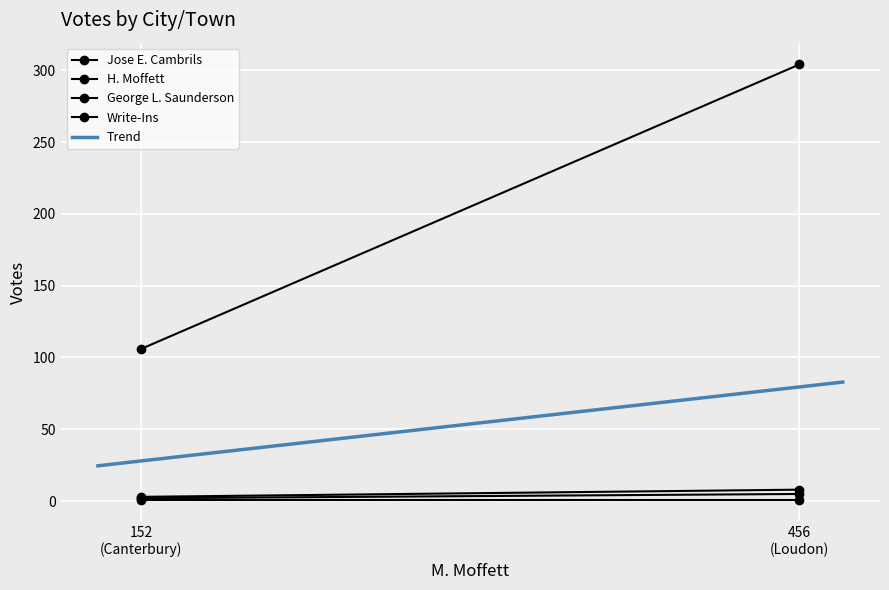

Between Canterbury and Loudon, which series saw the biggest shift?

Jose E. Cambrils